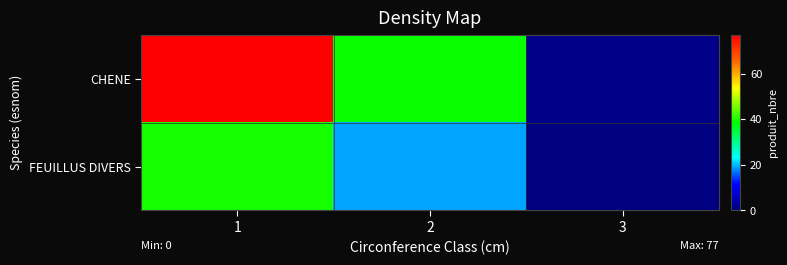

Which series has the largest total across all categories?

CHENE